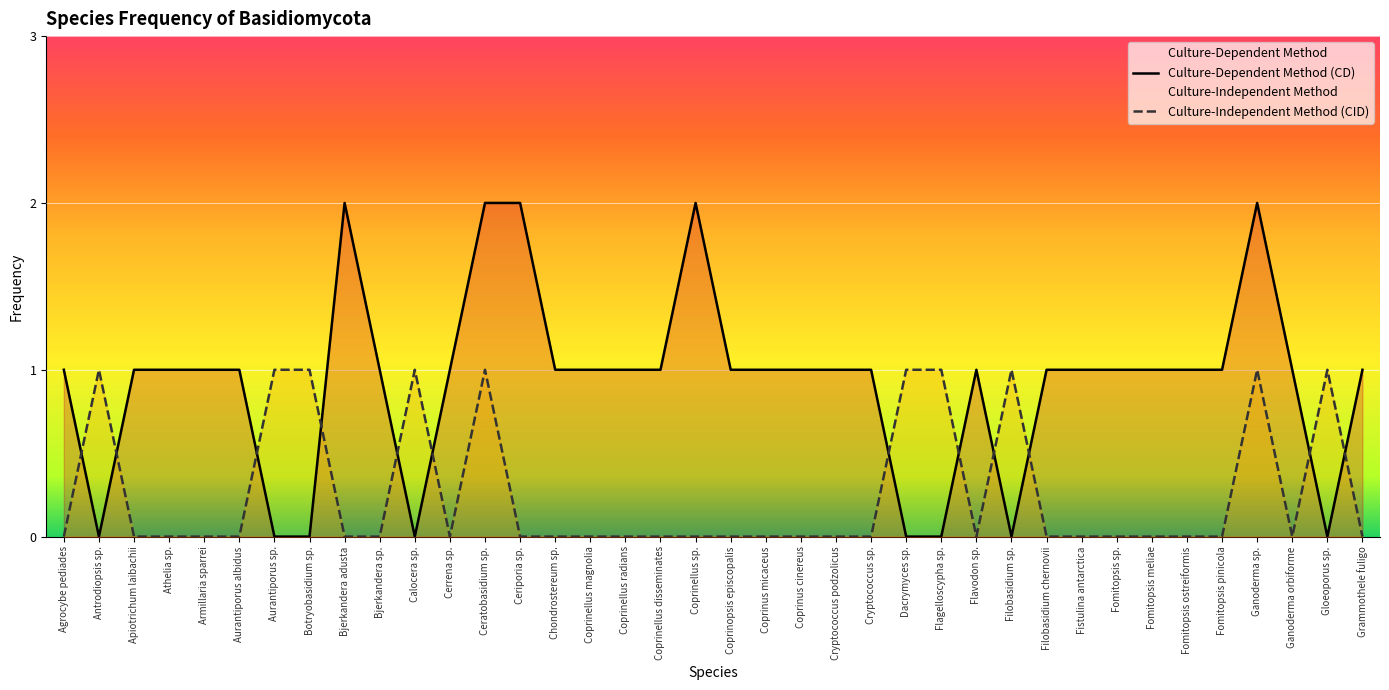

The value of Culture-Independent Method at Bjerkandera adusta is 0. True or false?

False